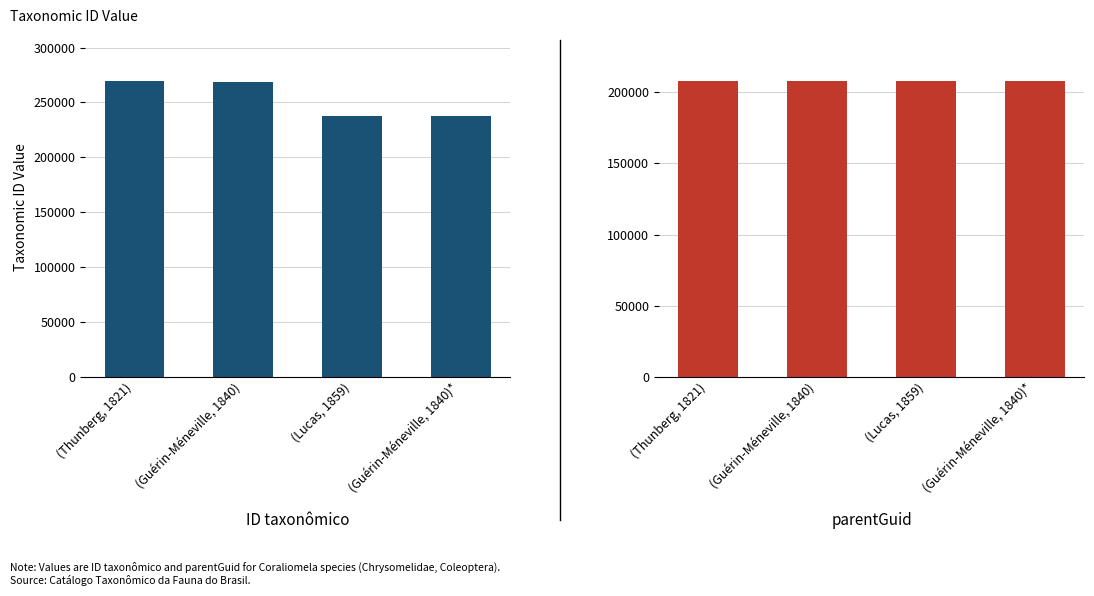

How many bars are there in total?

8